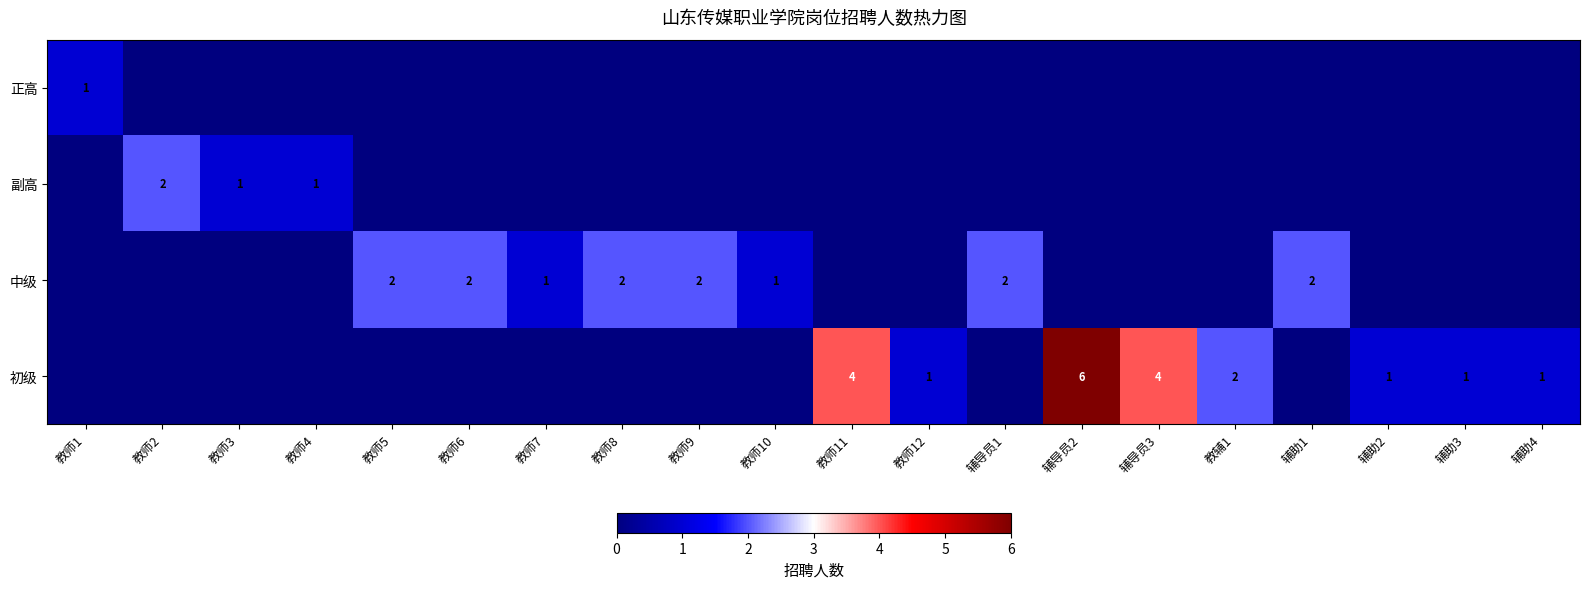

The 初级 series shows 2 at 辅助3. True or false?

False